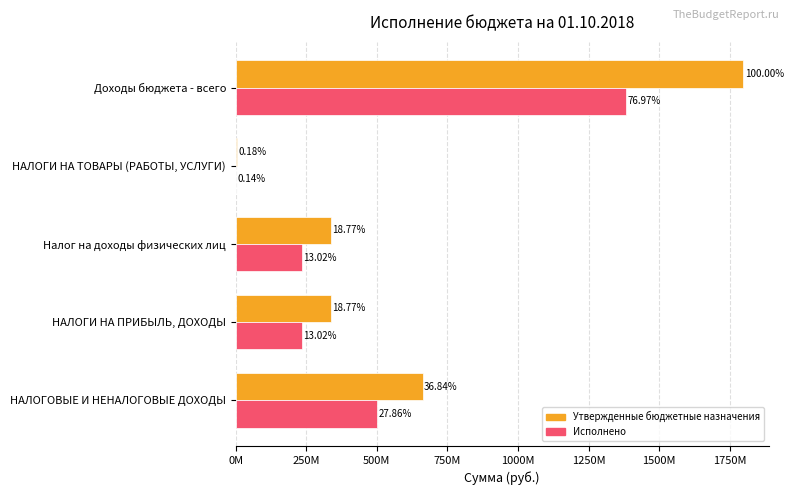

Which series has the largest total across all categories?

Утвержденные бюджетные назначения